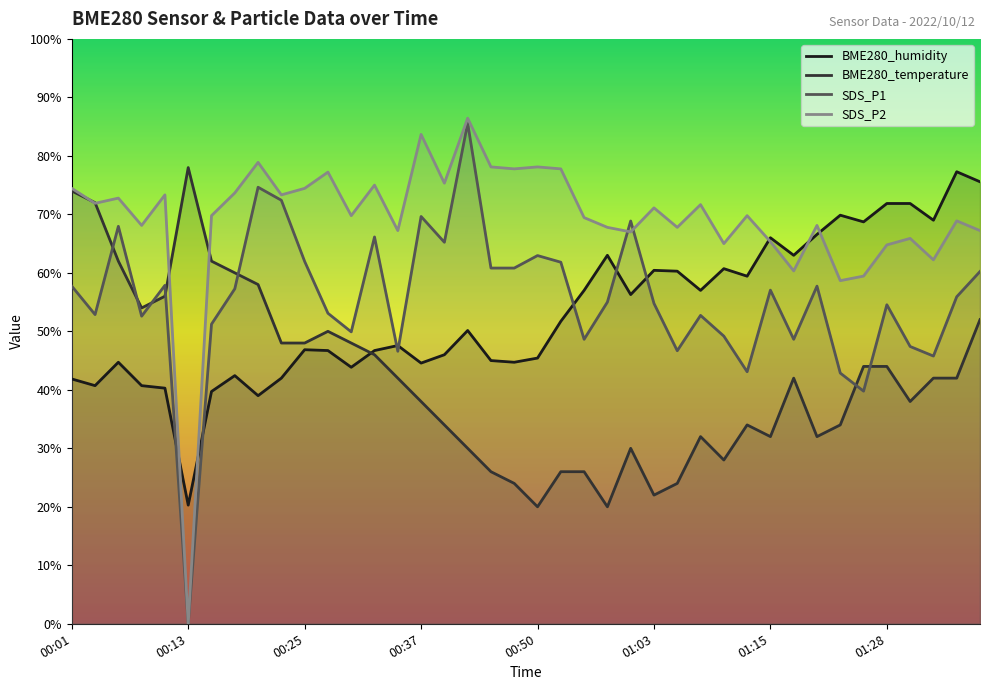

The SDS_P1 series shows 107.0 at 00:37. True or false?

False